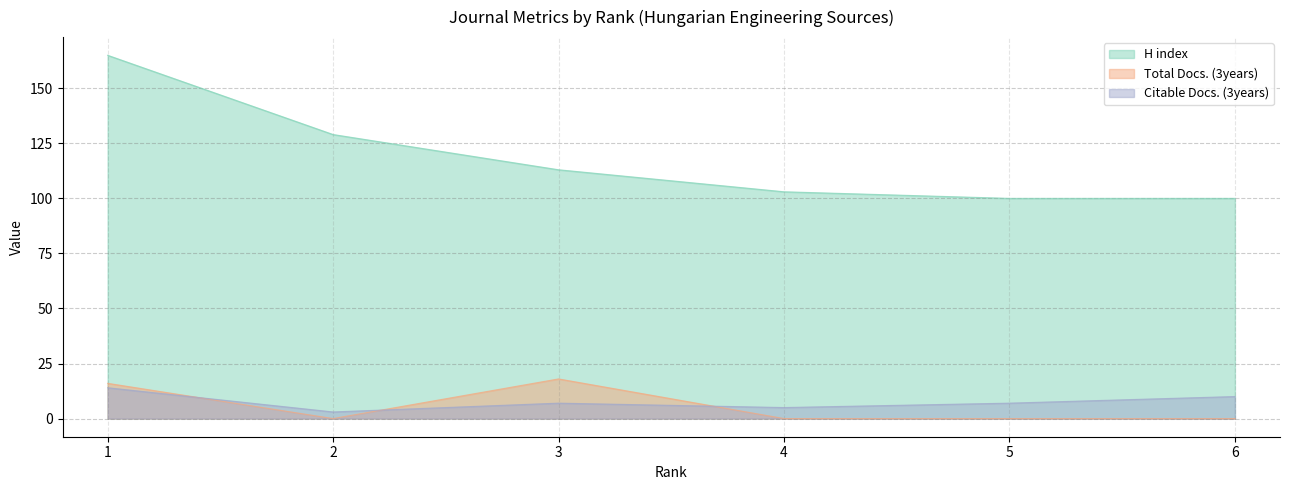

How many data points does each series have?

6